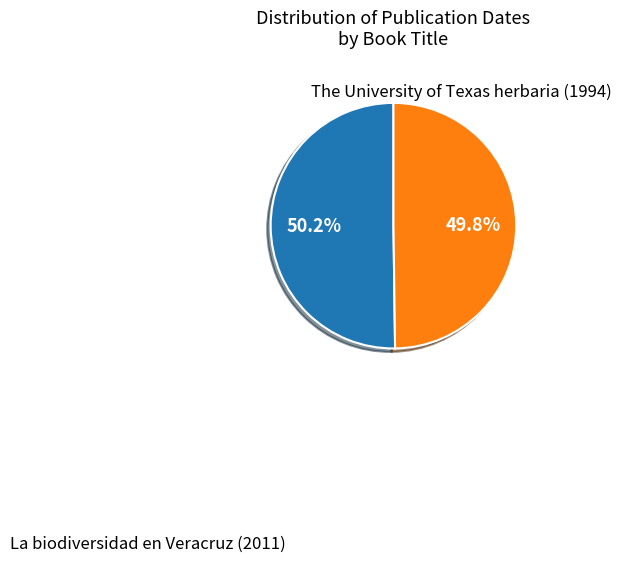

Does any single category account for the majority?

Yes